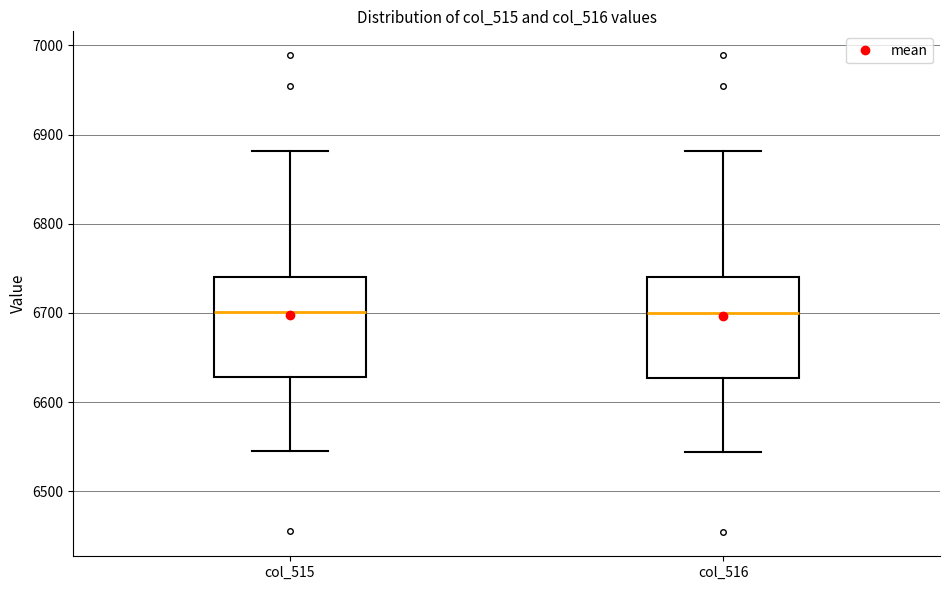

Reading left to right, transcribe this box plot: for each box, give where its median line is, the range the box spans, and where its two whiskers end, as read against the y-axis. The values are not printed on the chart, so give them approximately, as read against the axis.

col_515: median 6700, box 6630 to 6740, whiskers 6550 to 6880
col_516: median 6700, box 6630 to 6740, whiskers 6540 to 6880